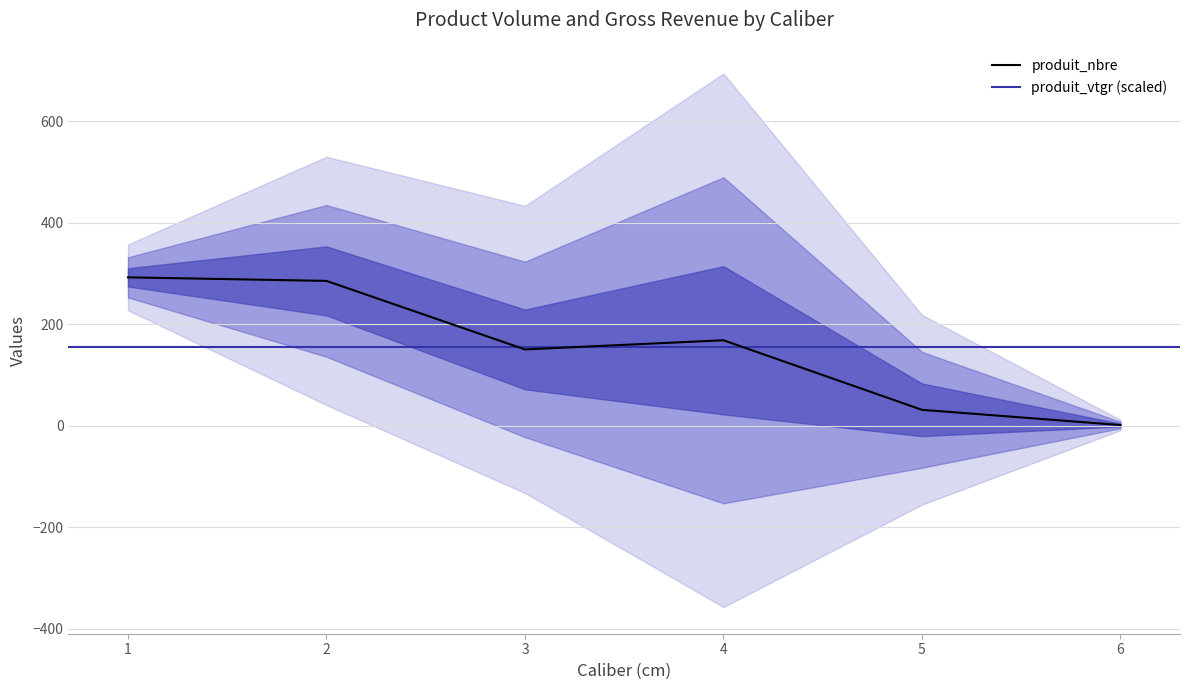

What is the value of the 2nd point from the left?

285